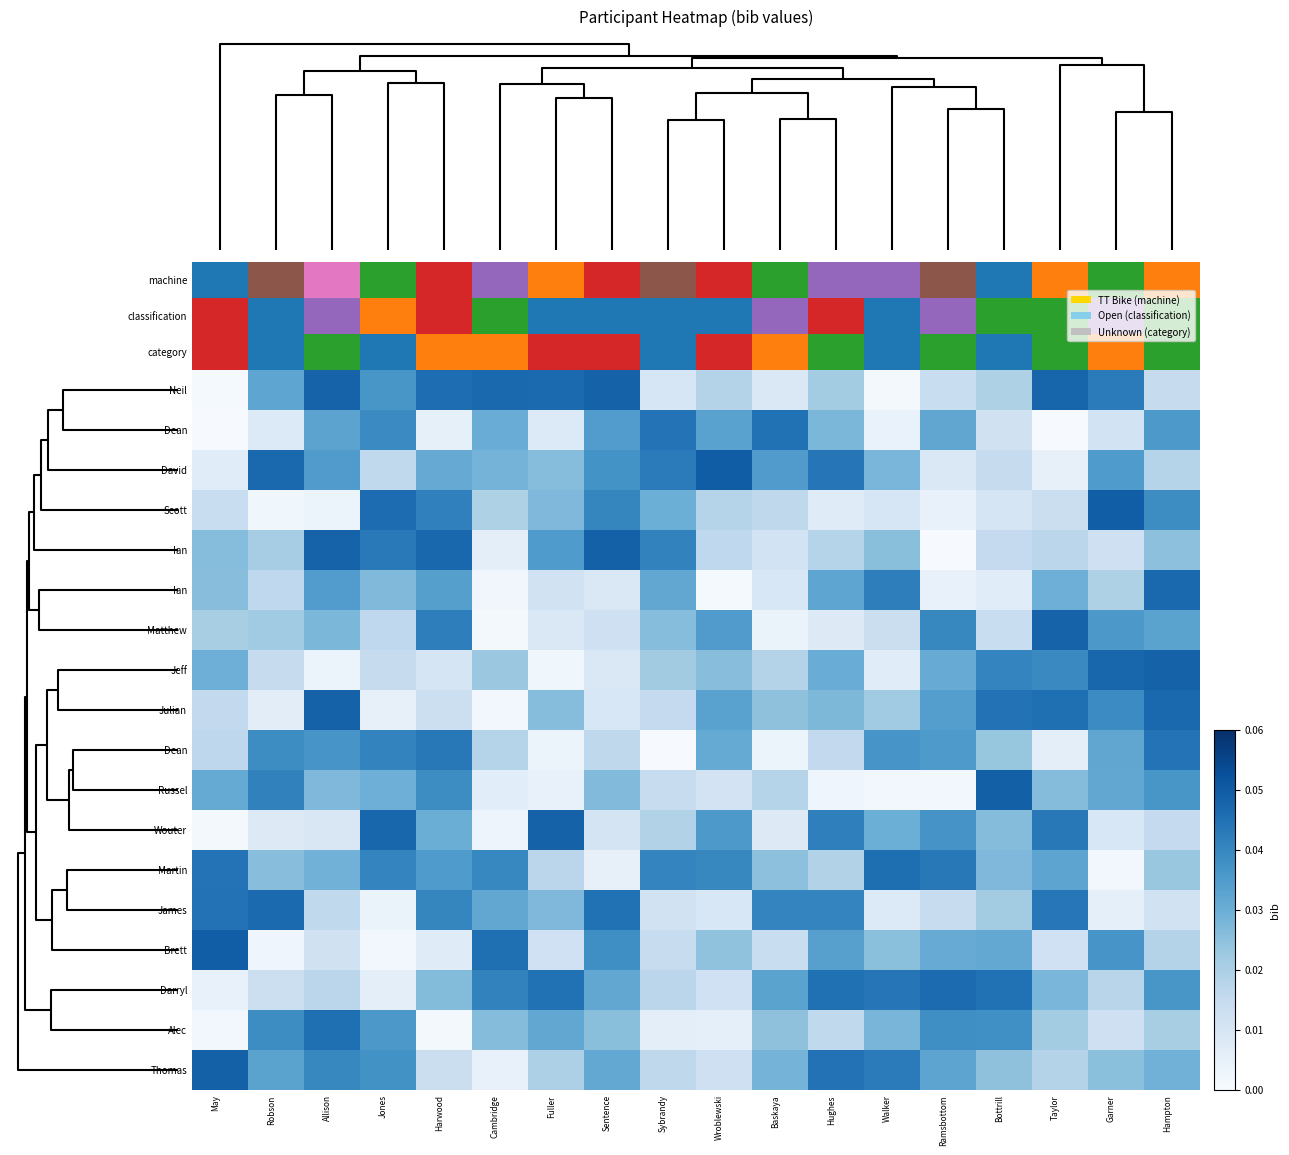

Count the number of data series in this chart.

18